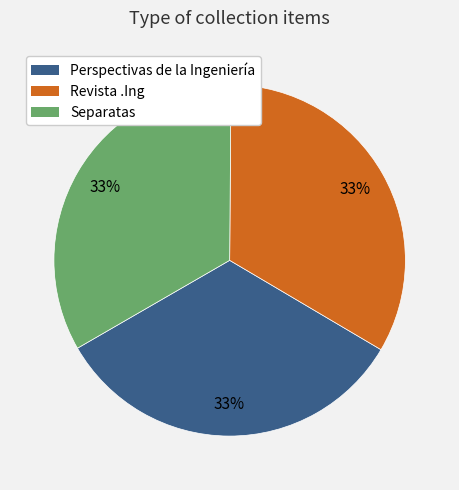

Combined, do Perspectivas de la Ingeniería and Separatas account for over 50%?

Yes